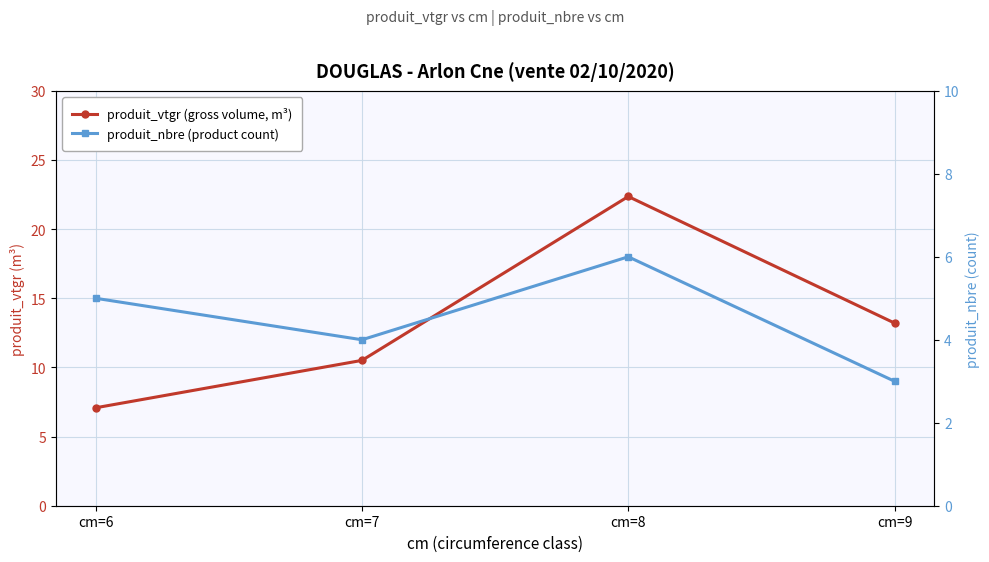

Which label corresponds to the largest value in the chart?

cm=8